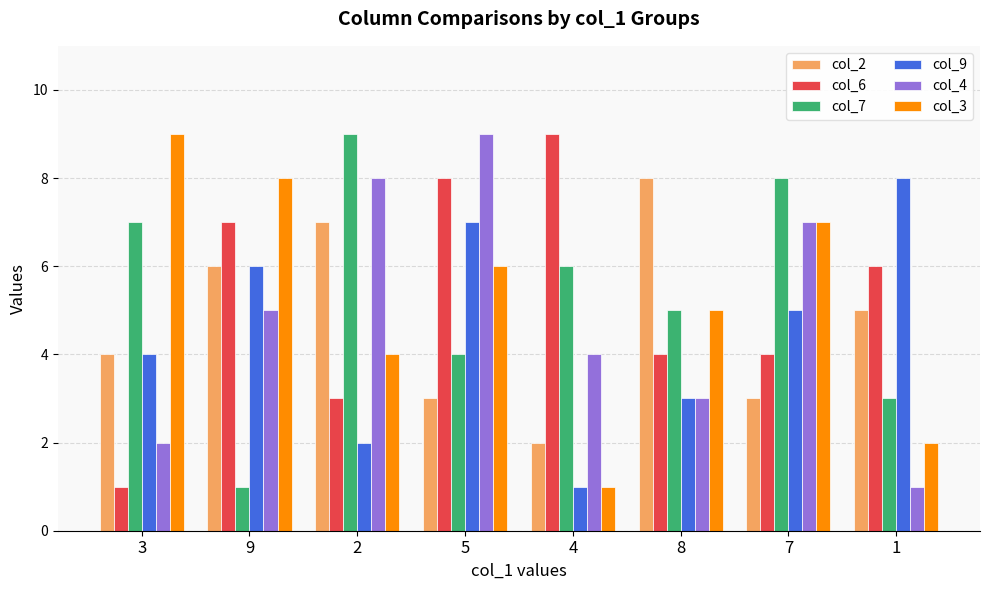

What is the average value of the col_4 series?

5